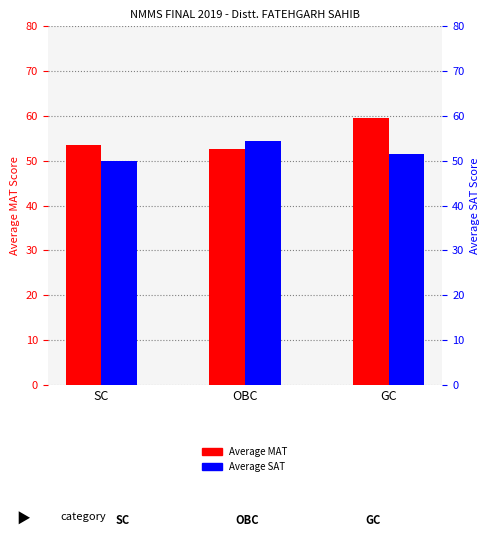

What is the label of the 3rd bar from the right?

SC